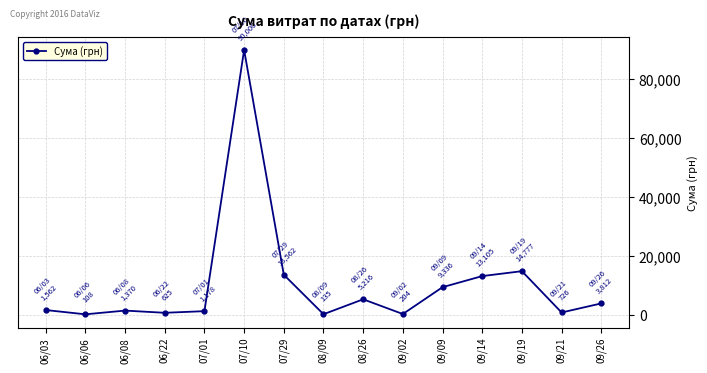

Approximately how many times larger is the value at 06/08 compared to 06/22?

2.2